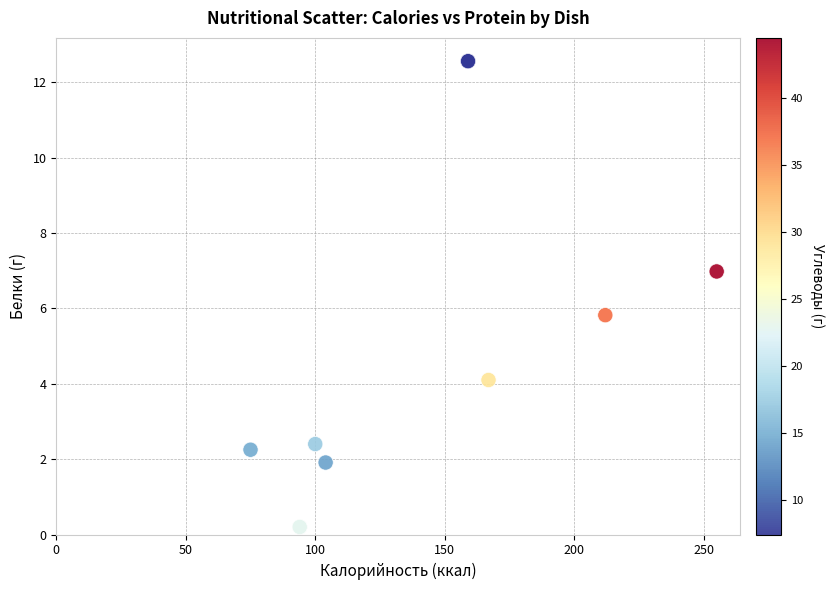

What Y value in the scatter plot is closest to 6?

5.8